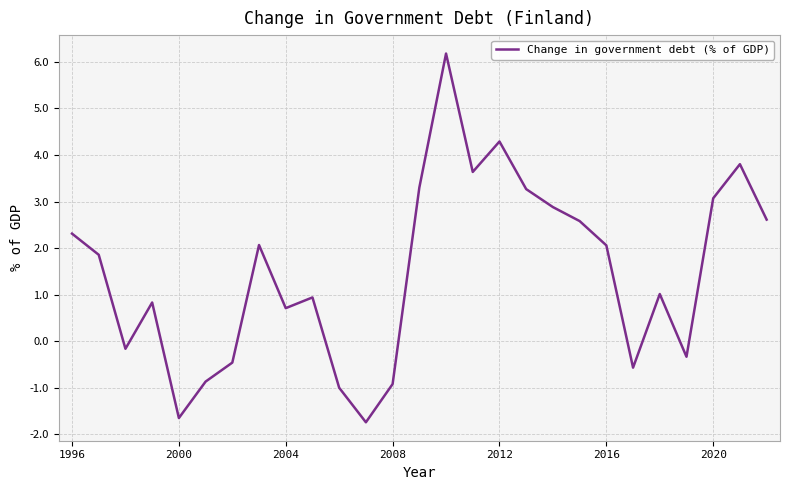

What is the minimum value shown in the chart?

-1.7